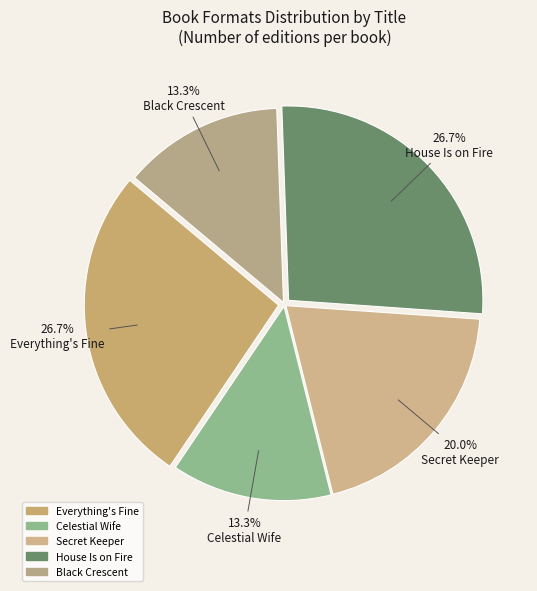

How many slices are in this pie chart?

5